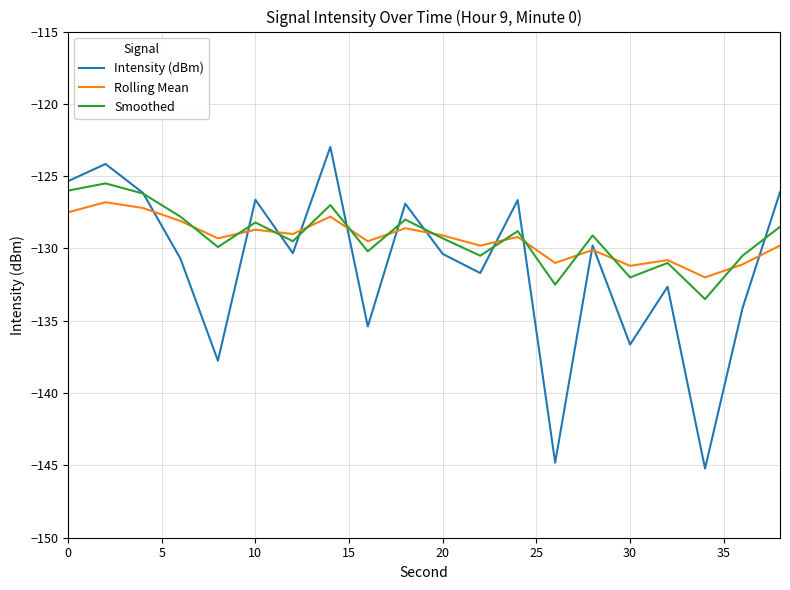

How many lines are shown in the chart?

3